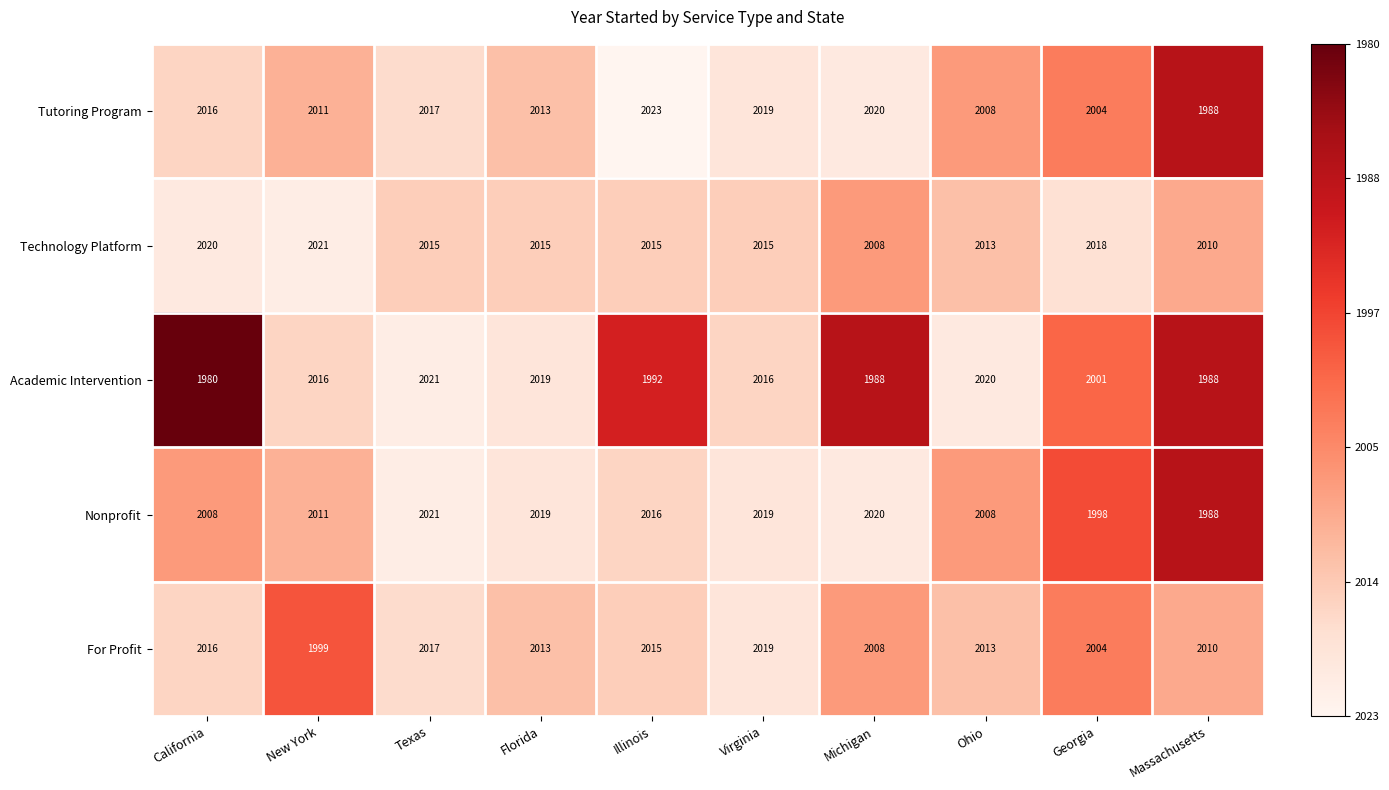

Which label corresponds to the smallest value in the chart?

California